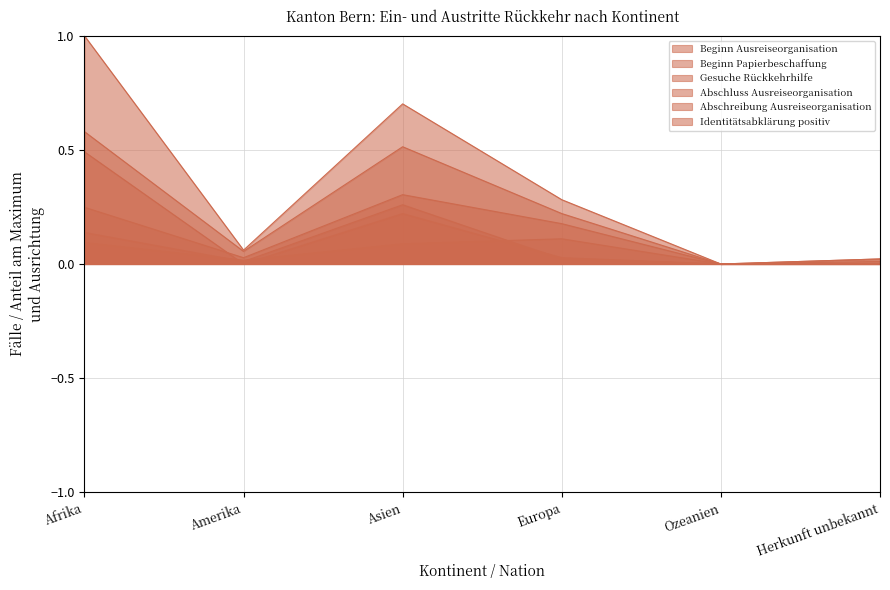

Between Herkunft unbekannt and Europa, which is larger?

Europa